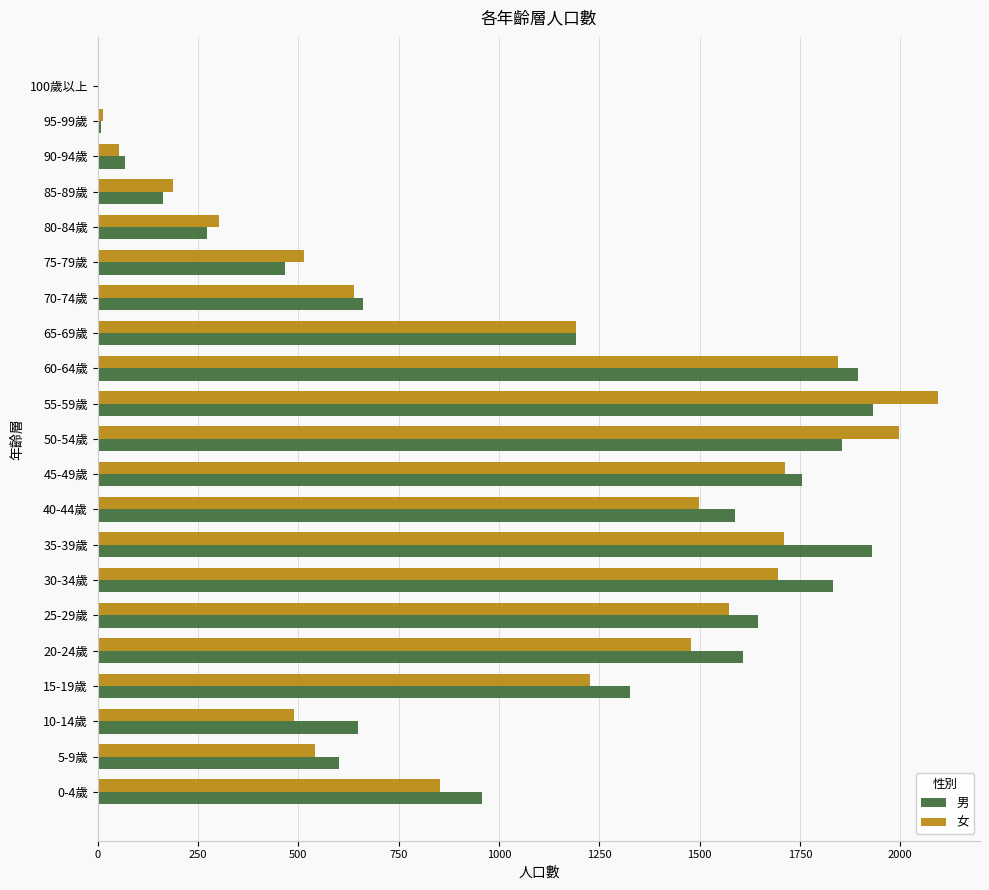

What is the sum of all 女 values?

21619